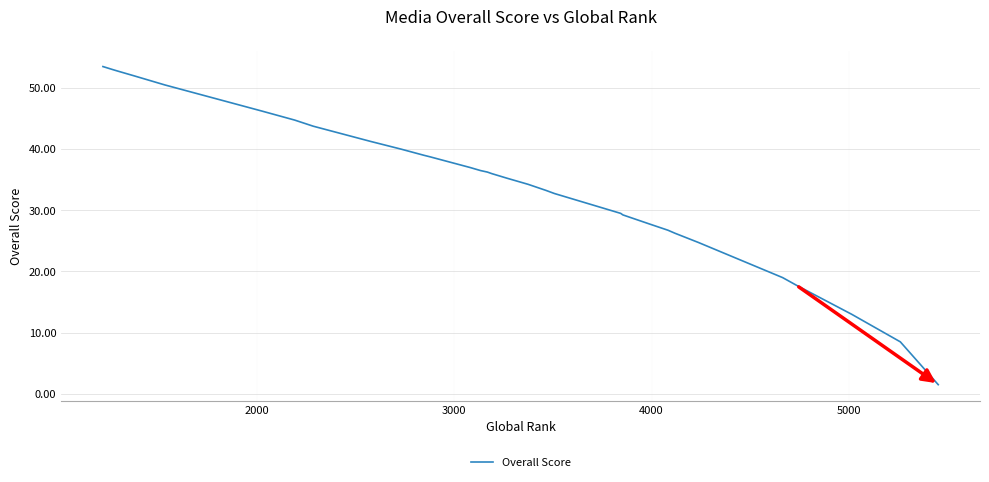

What is the smallest value displayed?

1.5